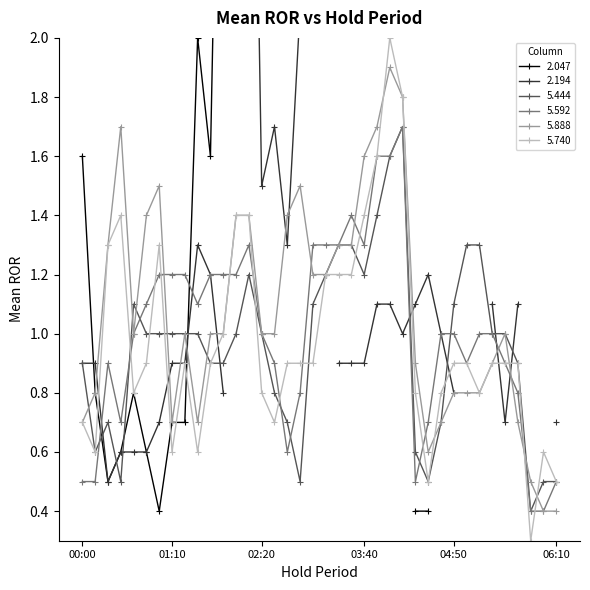

How many values in the 5.888 series are below 1?

15